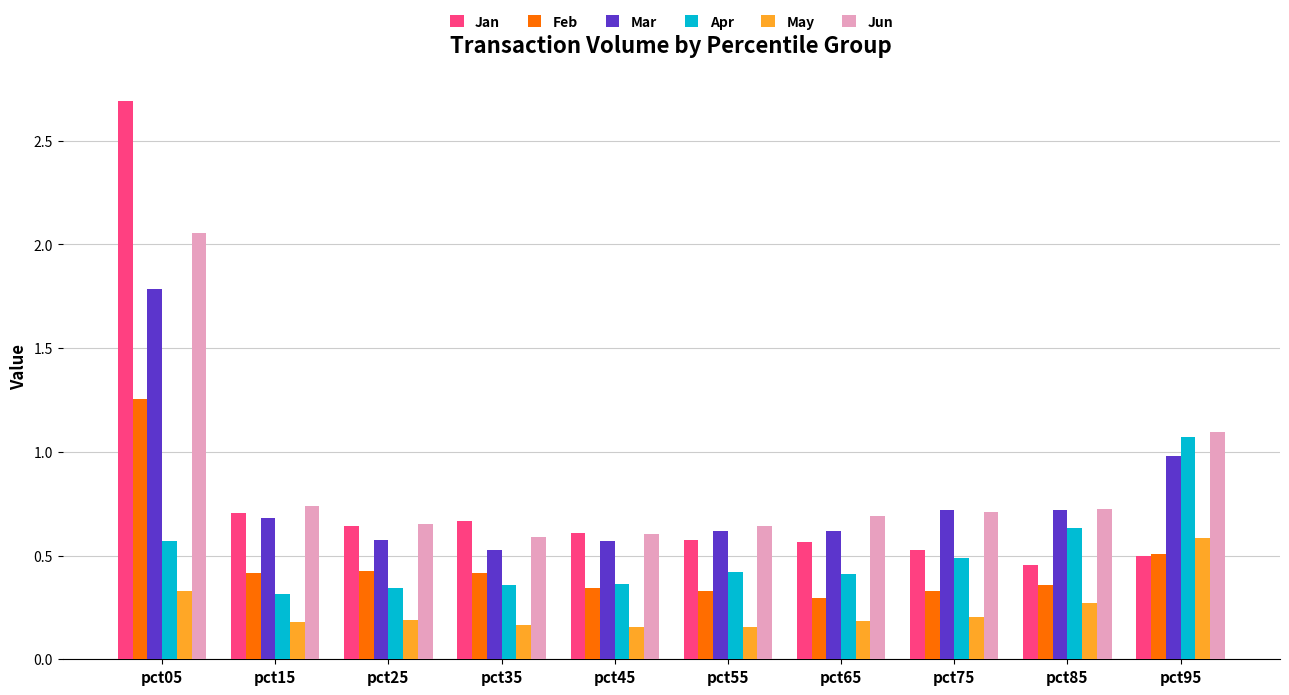

How many groups of bars are there?

10